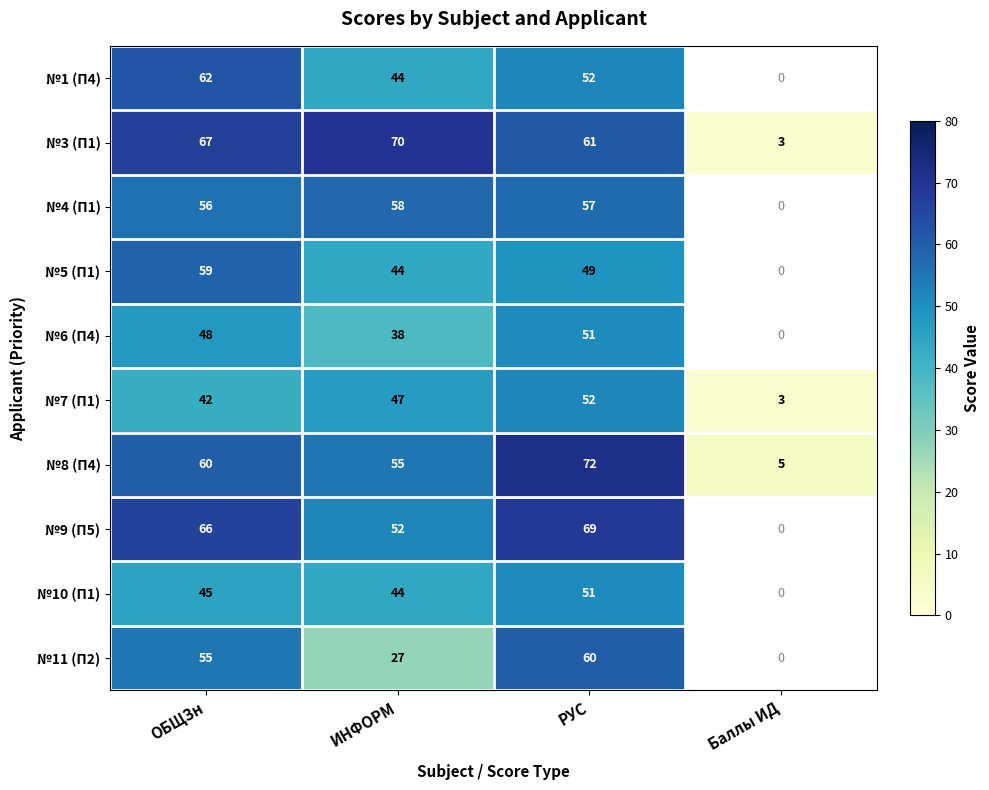

What is the sum of all №8 (П4) values?

192